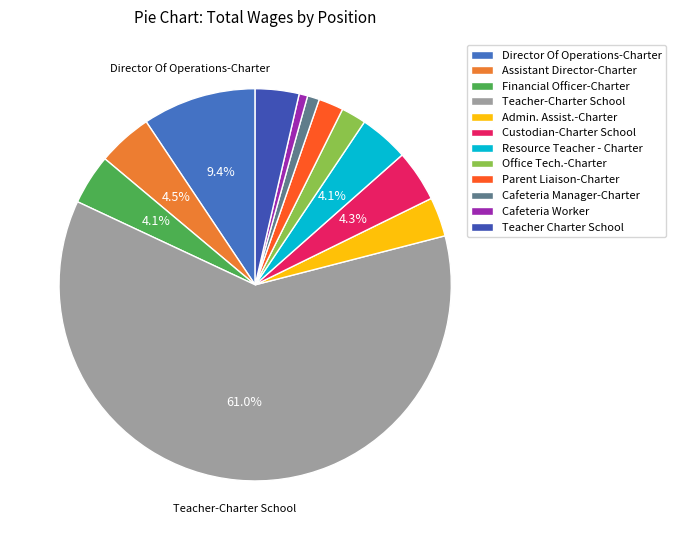

What is the change in value from Resource Teacher - Charter to Parent Liaison-Charter?

-30218